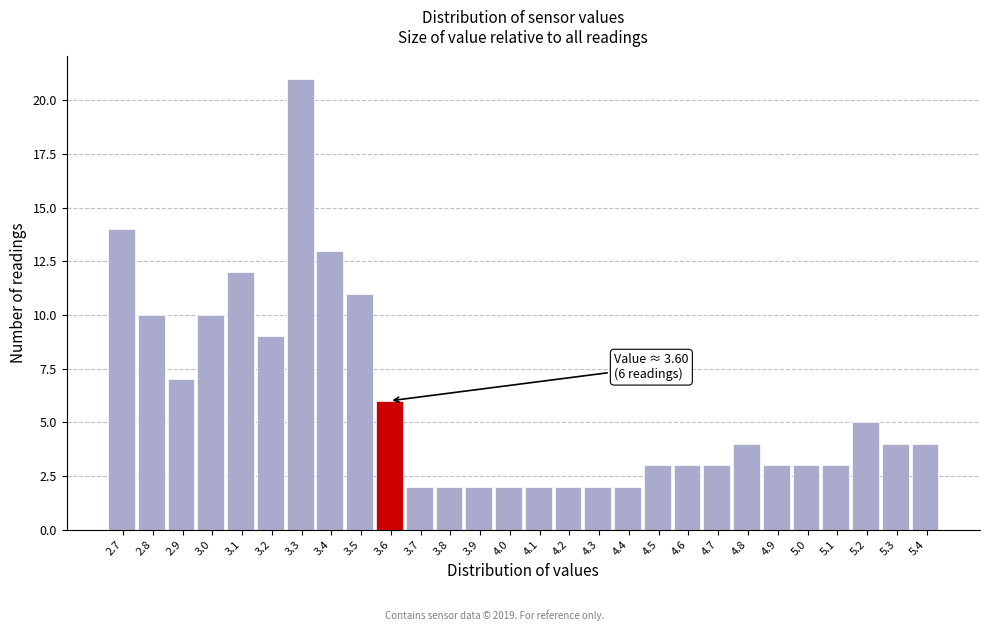

Reading right to left, list all the values displayed in this chart.

4	4	5	3	3	3	4	3	3	3	2	2	2	2	2	2	2	2	6	11	13	21	9	12	10	7	10	14